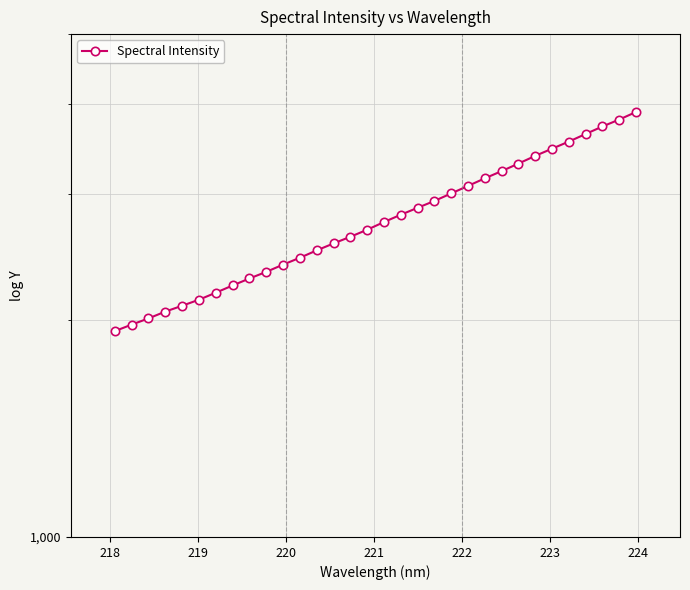

How many data points are less than 2739?

16